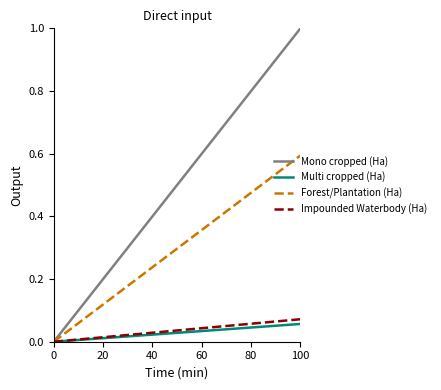

Which series has the largest total across all categories?

Mono cropped (Ha)